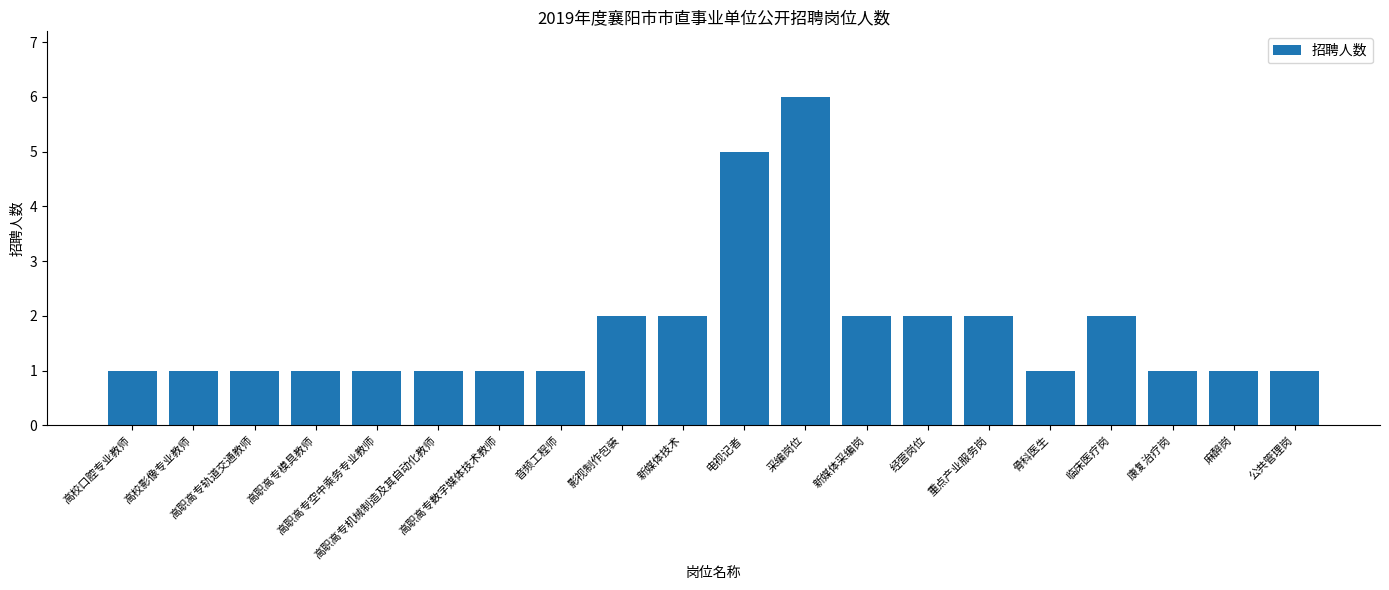

What is the change in value from 音频工程师 to 影视制作包装?

+1